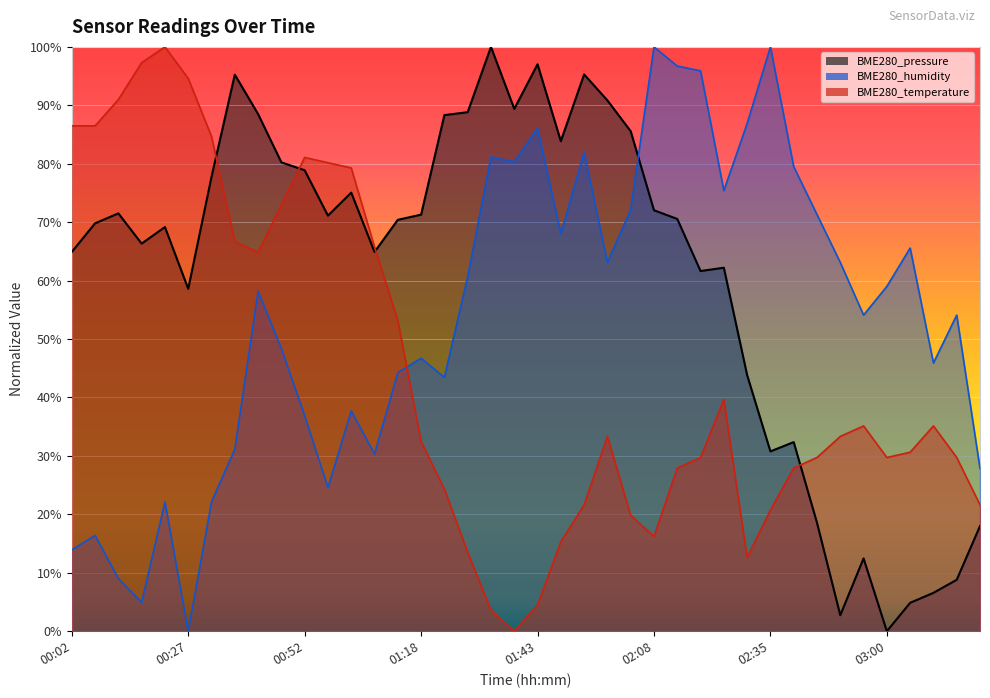

Reading left to right, extract all data points from this chart.

BME280_pressure: 64.9	69.8	71.5	66.3	69.2	58.6	77.8	95.3	88.5	80.2	78.9	71.1	75.1	64.9	70.4	71.3	88.3	88.8	100.0	89.4	97.0	83.9	95.3	90.8	85.6	72.0	70.6	61.6	62.2	43.8	30.8	32.4	18.6	2.7	12.5	0.0	4.9	6.6	8.8	18.0
BME280_humidity: 13.9	16.4	9.0	4.9	22.1	0.0	22.1	31.1	58.2	48.4	36.9	24.6	37.7	30.3	44.3	46.7	43.4	60.7	81.1	80.3	86.1	68.0	82.0	63.1	72.1	100.0	96.7	95.9	75.4	86.9	100.0	79.5	71.3	63.1	54.1	59.0	65.6	45.9	54.1	27.9
BME280_temperature: 86.5	86.5	91.0	97.3	100.0	94.6	84.7	66.7	64.9	73.0	81.1	80.2	79.3	65.8	53.2	32.4	24.3	13.5	3.6	0.0	4.5	15.3	21.6	33.3	19.8	16.2	27.9	29.7	39.6	12.6	20.7	27.9	29.7	33.3	35.1	29.7	30.6	35.1	29.7	21.6